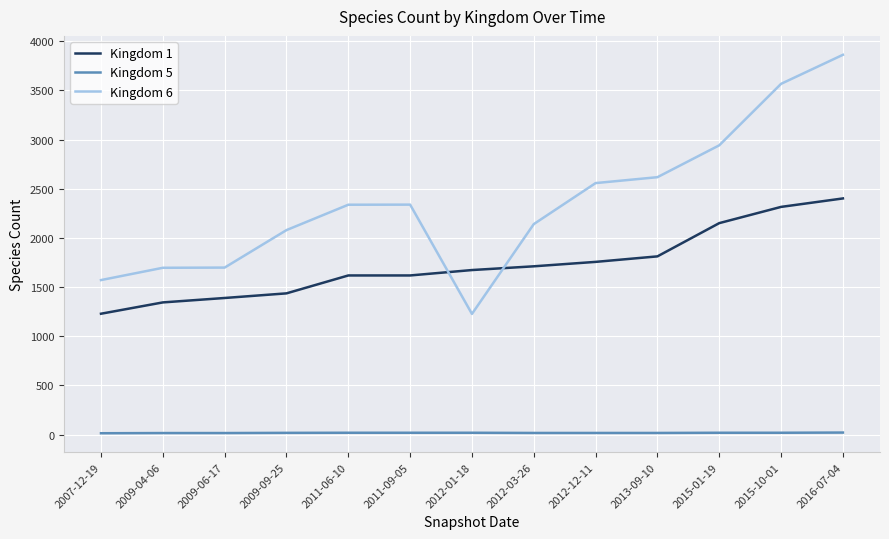

What are all the series names shown in the legend?

Kingdom 1, Kingdom 5, Kingdom 6